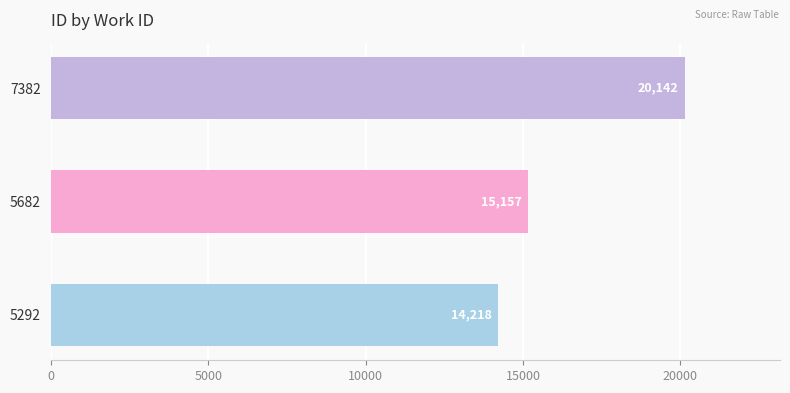

Reading bottom to top, what are all the values shown in this chart?

14218	15157	20142